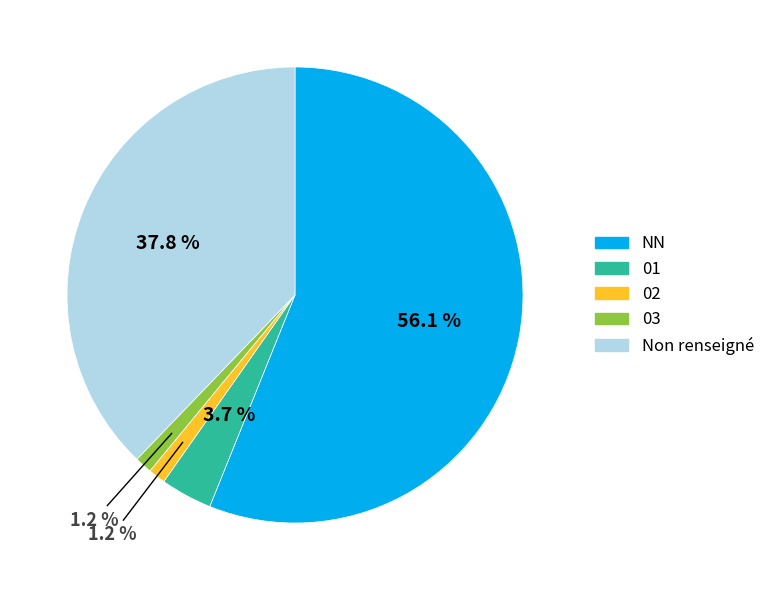

What percentage do 01 and 03 together represent?

4.9%